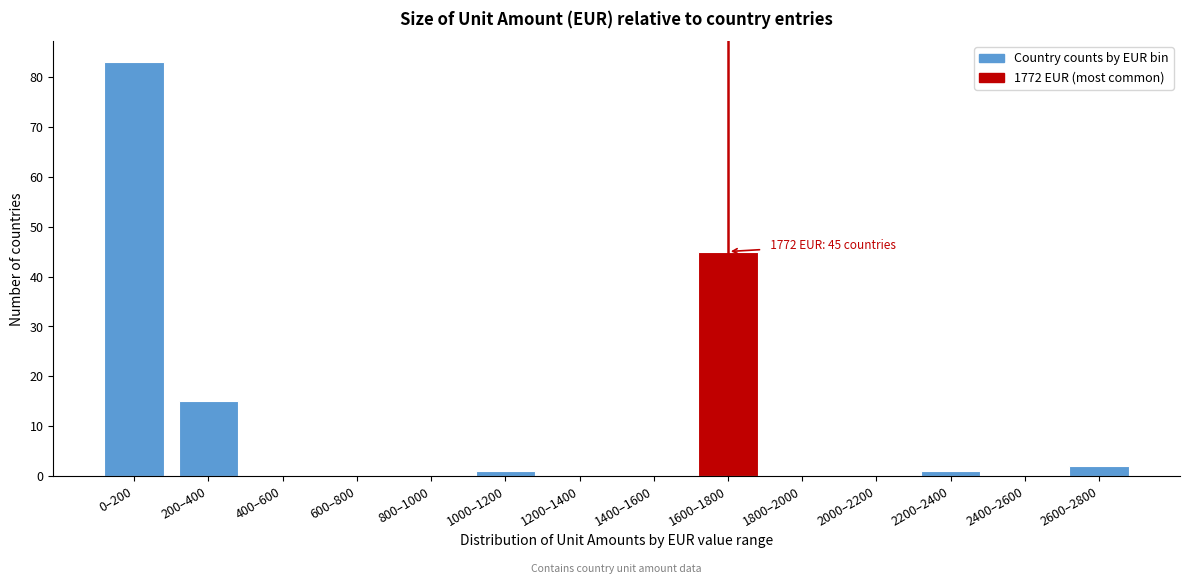

Reading left to right, transcribe all the data shown in this chart.

0–200=83	200–400=15	400–600=0	600–800=0	800–1000=0	1000–1200=1	1200–1400=0	1400–1600=0	1600–1800=45	1800–2000=0	2000–2200=0	2200–2400=1	2400–2600=0	2600–2800=2